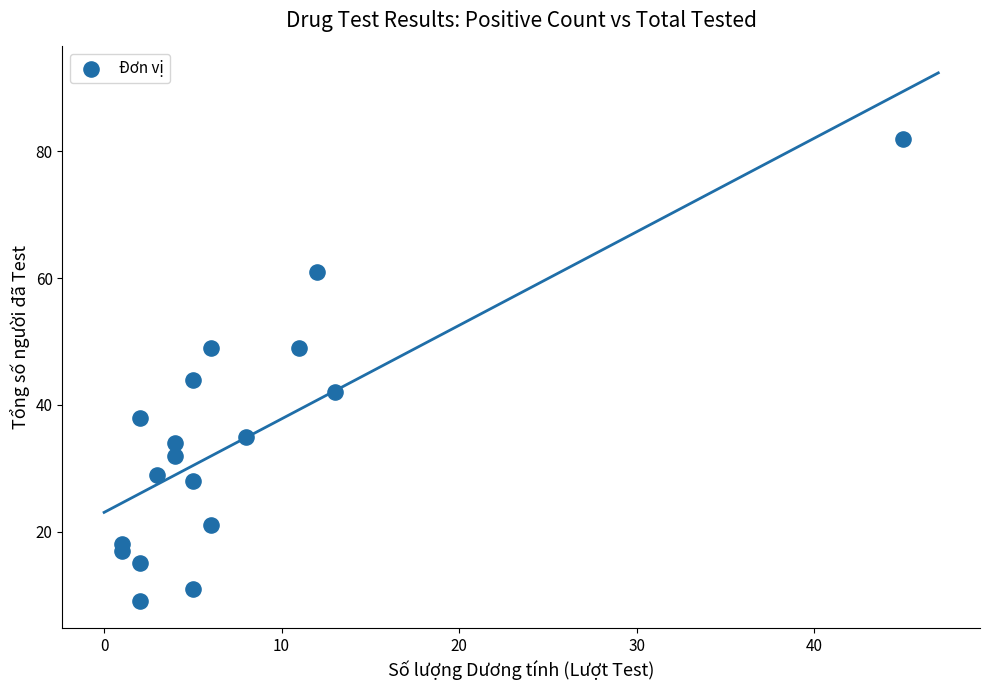

What is the range of Y values (max minus min)?

73